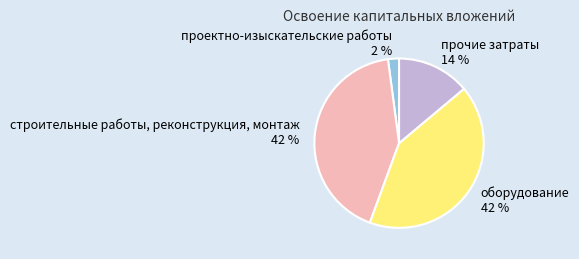

True or false: строительные работы, реконструкция, монтаж accounts for 31% of the total.

False